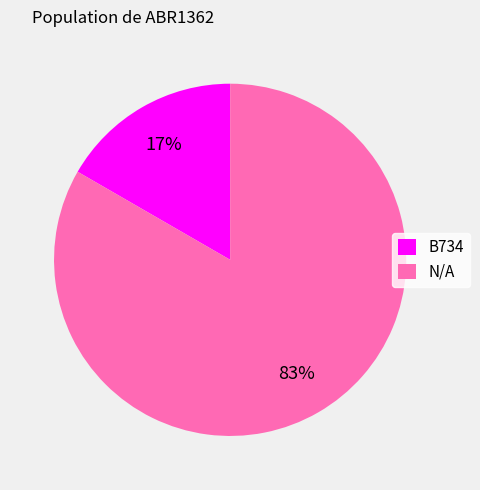

Count the number of slices in the pie.

2